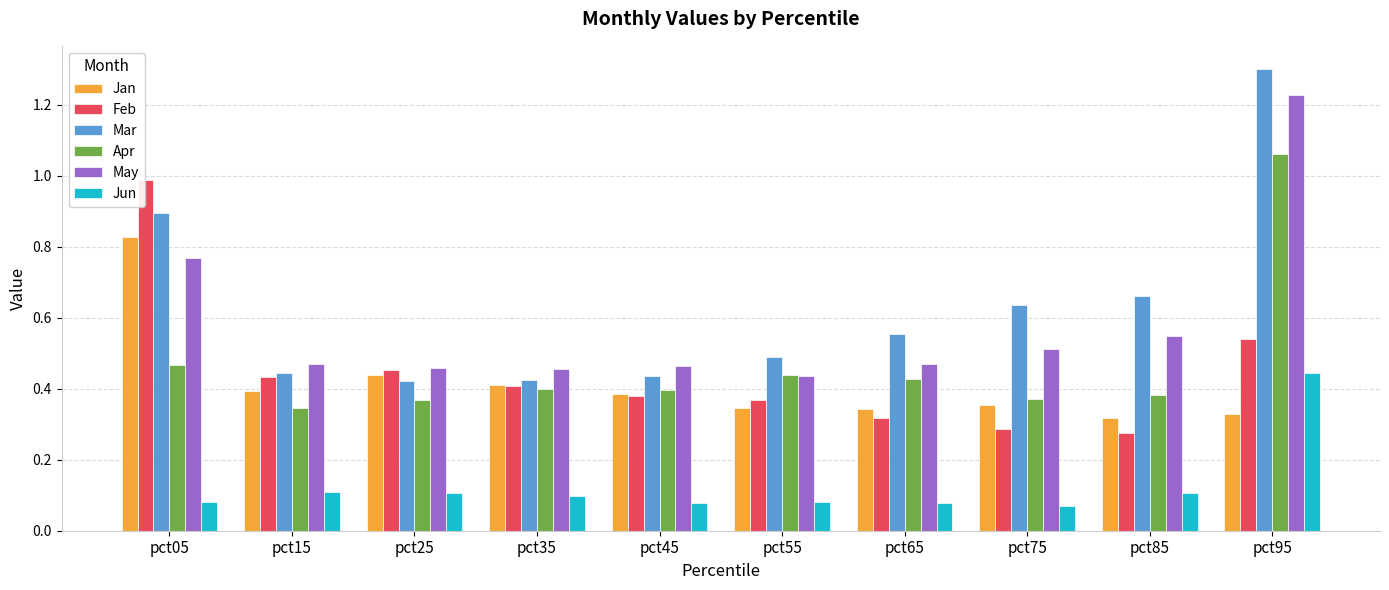

What is the sum of all Jun values?

1.3